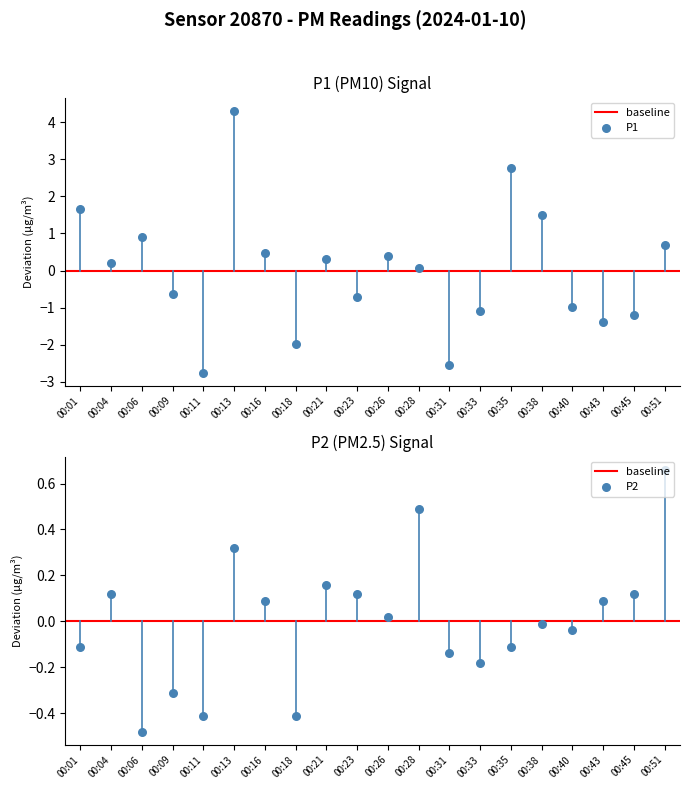

Which series has the widest spread of Y values?

P1